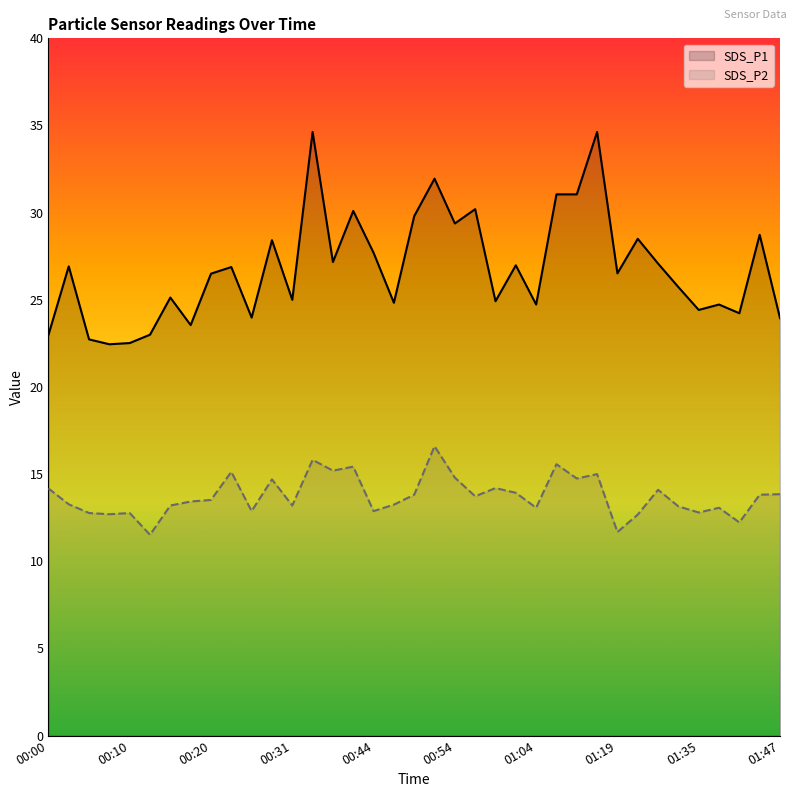

True or false: SDS_P1 and SDS_P2 intersect in this chart.

False